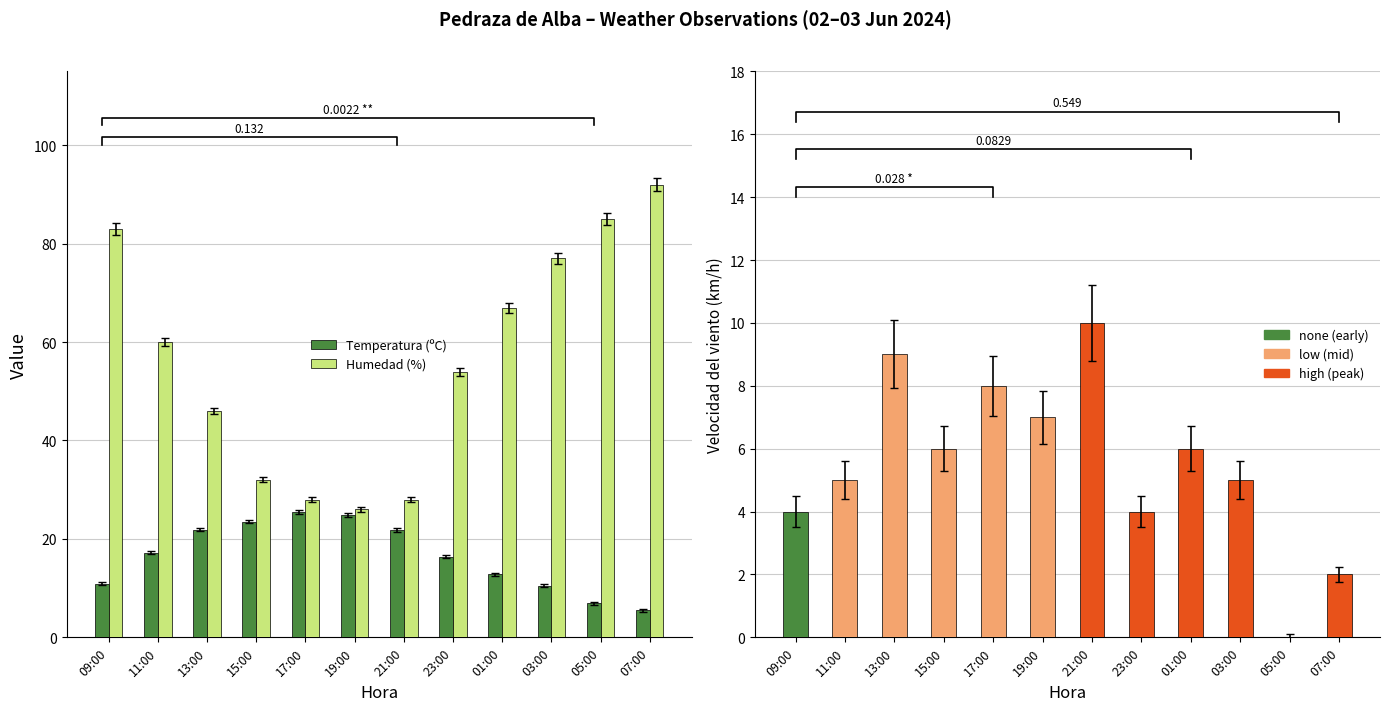

Reading left to right, extract all data points from this chart.

Temperatura (ºC): 10.9	17.2	21.9	23.5	25.4	24.9	21.8	16.4	12.8	10.5	6.9	5.5
Humedad (%): 83.0	60.0	46.0	32.0	28.0	26.0	28.0	54.0	67.0	77.0	85.0	92.0
Velocidad del viento (km/h): 4.0	5.0	9.0	6.0	8.0	7.0	10.0	4.0	6.0	5.0	0.0	2.0